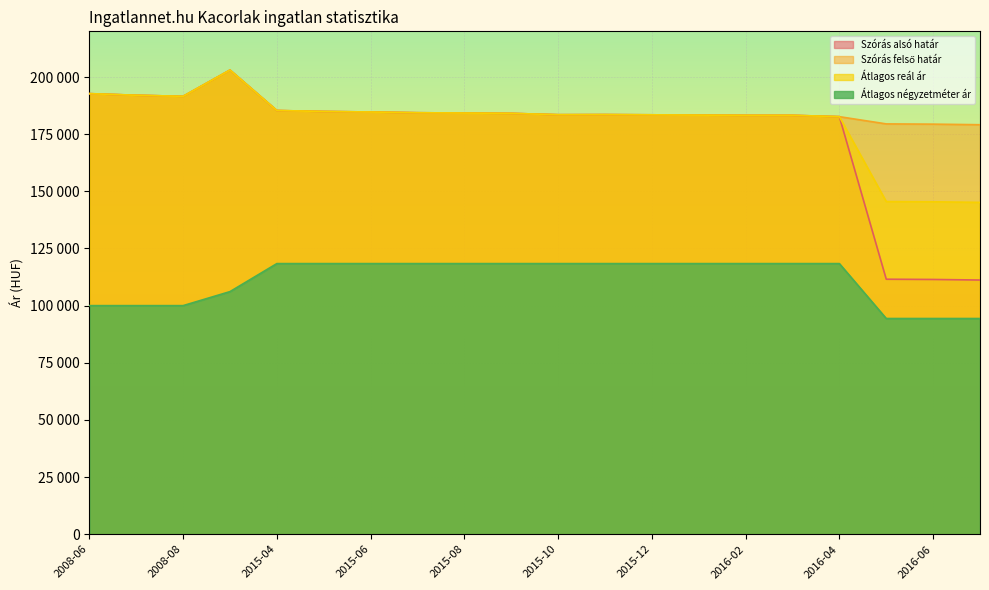

Reading left to right, list all the values displayed in this chart.

Szórás alsó határ: 2008-06=192747	2008-07=192039	2008-08=191570	2008-09=203065	2015-04=185357	2015-05=184942	2015-06=184712	2015-07=184391	2015-08=184254	2015-09=184117	2015-10=183525	2015-11=183570	2015-12=183480	2016-01=183344	2016-02=183253	2016-03=183253	2016-04=182667	2016-05=111557	2016-06=111450	2016-07=111200
Szórás felső határ: 2008-06=192747	2008-07=192039	2008-08=191570	2008-09=203065	2015-04=185357	2015-05=184942	2015-06=184712	2015-07=184391	2015-08=184254	2015-09=184117	2015-10=183525	2015-11=183570	2015-12=183480	2016-01=183344	2016-02=183253	2016-03=183253	2016-04=182667	2016-05=179503	2016-06=179396	2016-07=179146
Átlagos reál ár: 2008-06=192747	2008-07=192039	2008-08=191570	2008-09=203065	2015-04=185357	2015-05=184942	2015-06=184712	2015-07=184391	2015-08=184254	2015-09=184117	2015-10=183525	2015-11=183570	2015-12=183480	2016-01=183344	2016-02=183253	2016-03=183253	2016-04=182667	2016-05=145530	2016-06=145423	2016-07=145173
Átlagos négyzetméter ár: 2008-06=100000	2008-07=100000	2008-08=100000	2008-09=106130	2015-04=118390	2015-05=118390	2015-06=118390	2015-07=118390	2015-08=118390	2015-09=118390	2015-10=118390	2015-11=118390	2015-12=118390	2016-01=118390	2016-02=118390	2016-03=118390	2016-04=118390	2016-05=94367	2016-06=94367	2016-07=94367